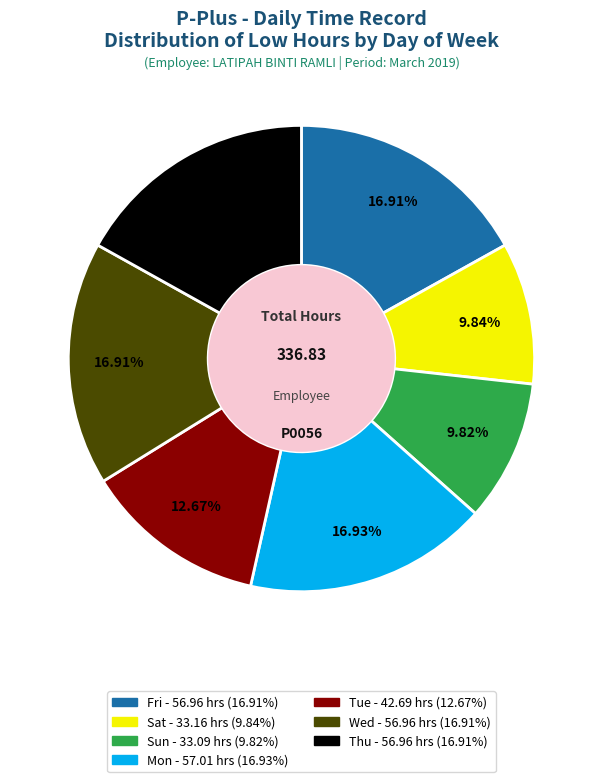

What percentage do Wed and Mon together represent?

33.8%